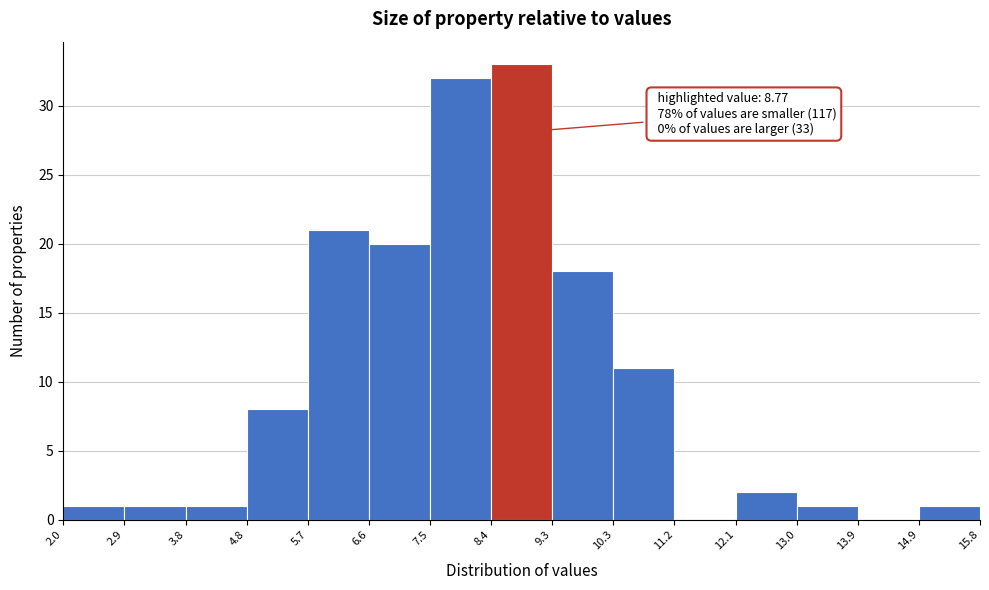

Over which range of the x-axis is the bar tallest?

8.4 to 9.3